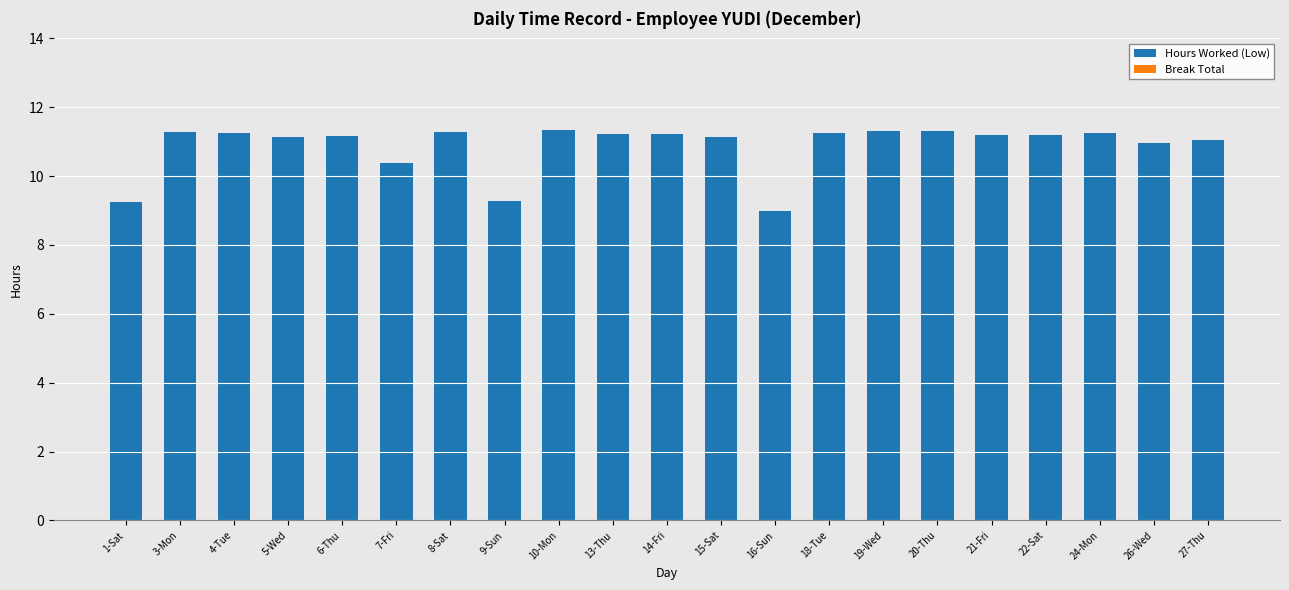

Are the bars horizontal?

No